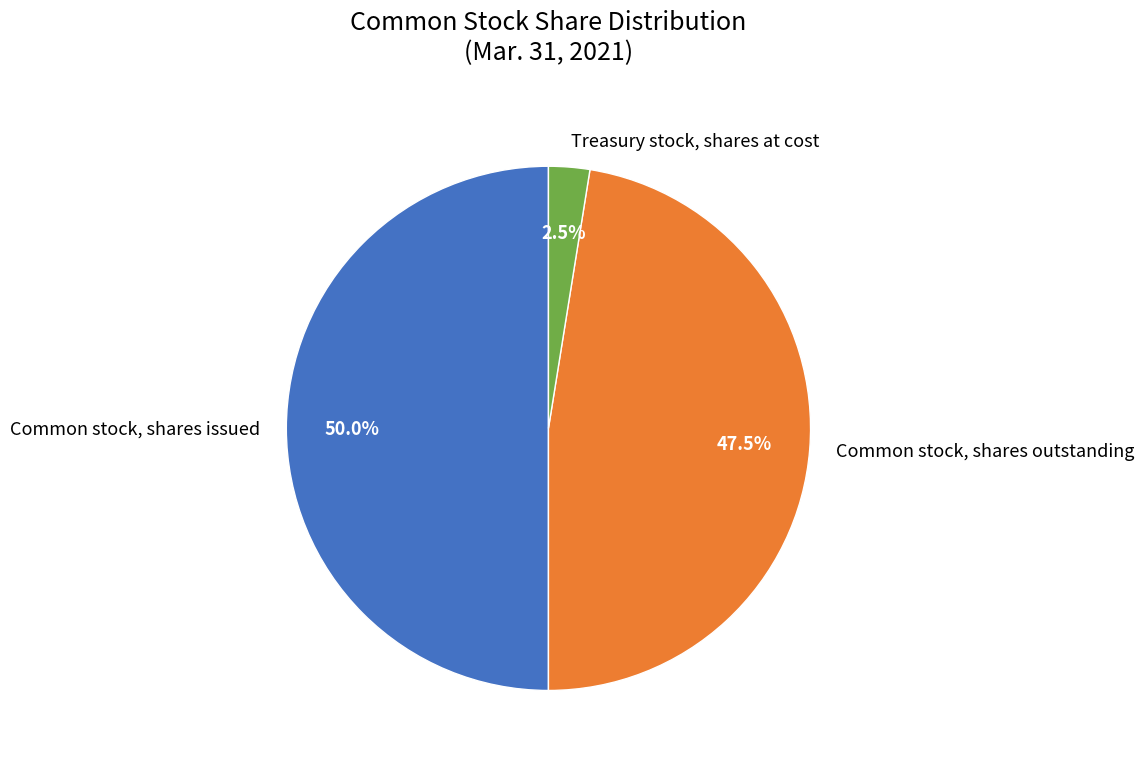

To the nearest percent, what percentage of the pie is Common stock, shares issued?

50%